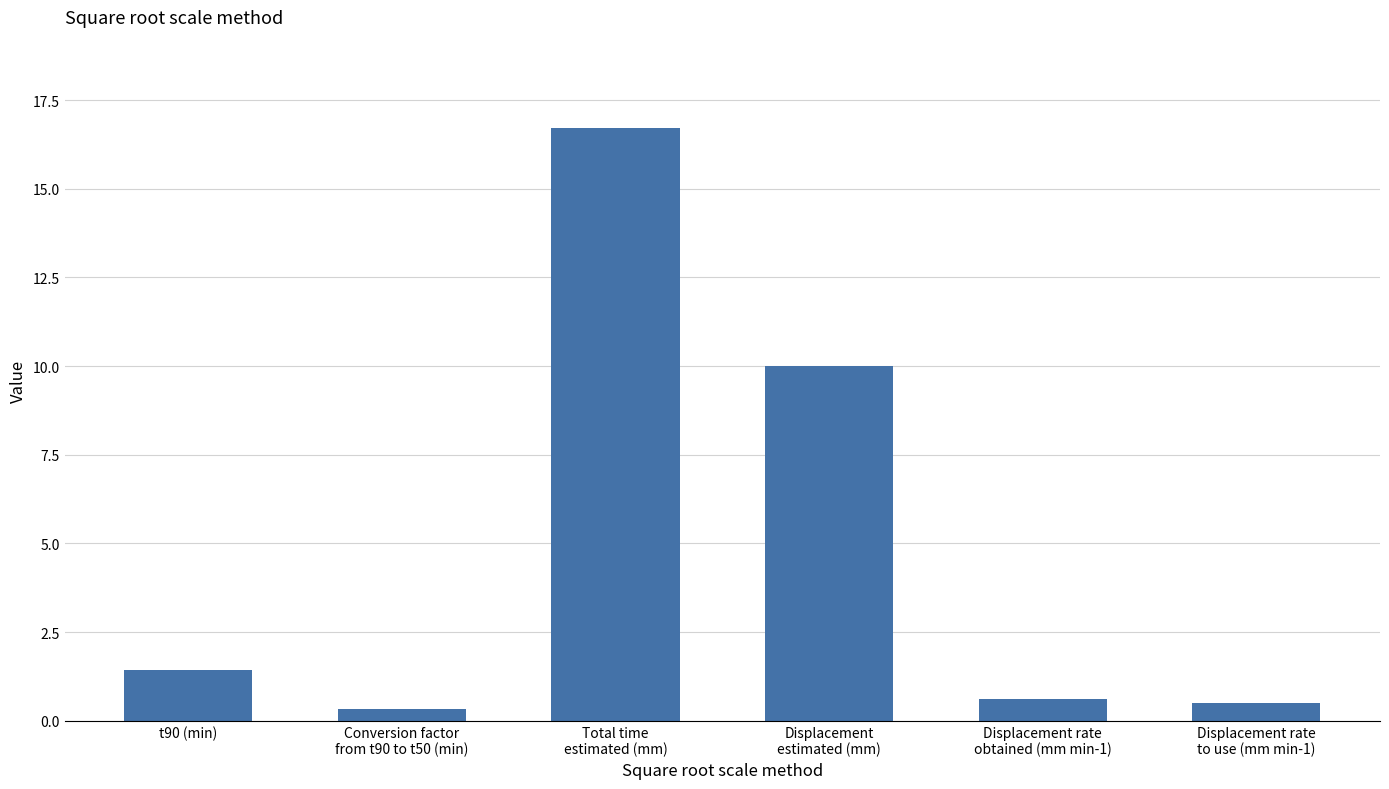

What is the label of the 2nd bar from the left?

Conversion factor
from t90 to t50 (min)